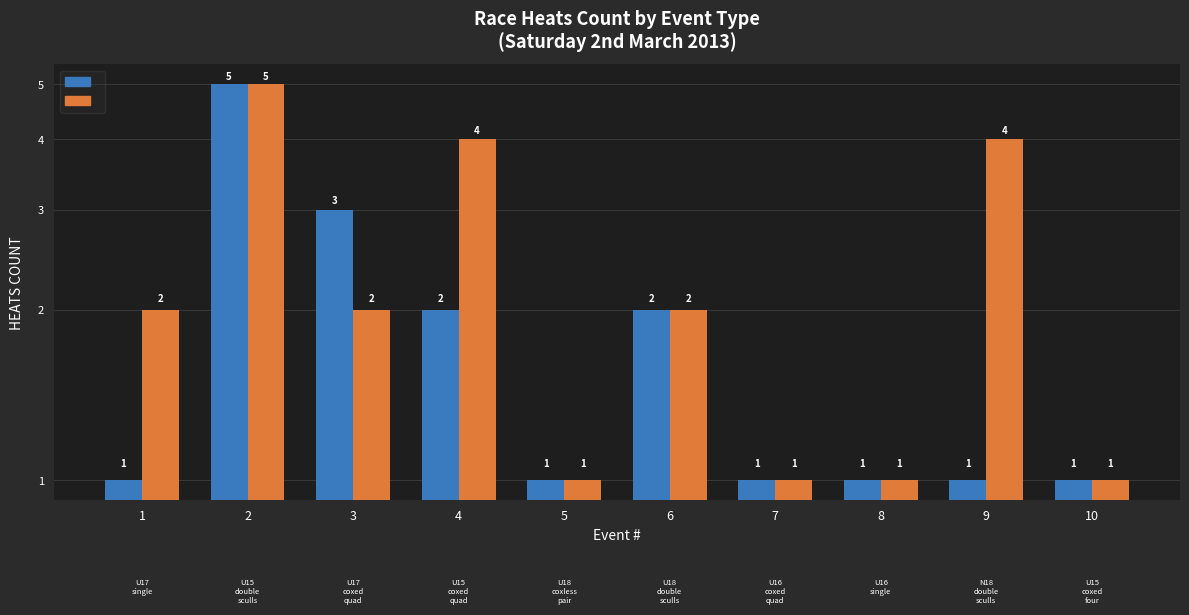

How many bars are there in each group?

2